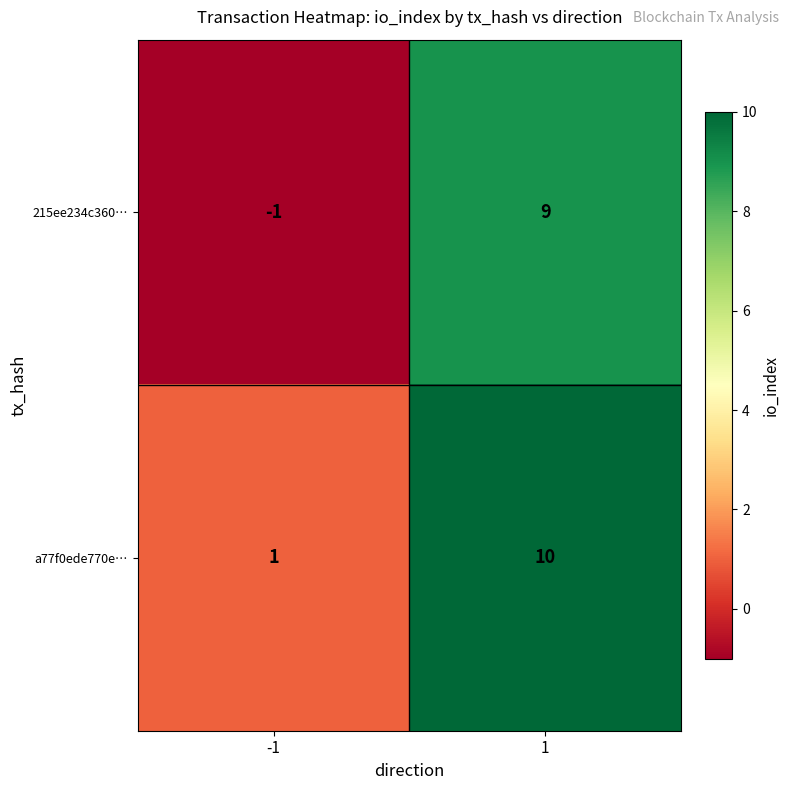

Is it true that a77f0ede770e… equals 1 at -1?

True